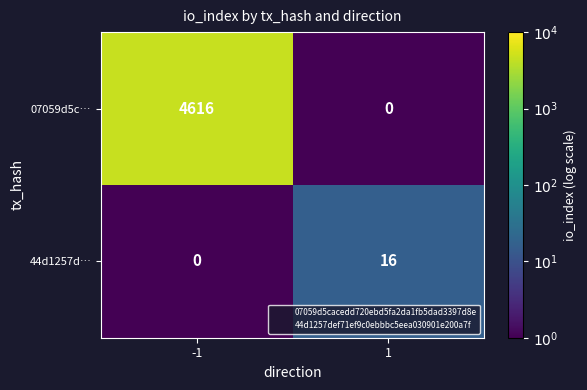

The 44d1257d… series shows 0 at -1. True or false?

True